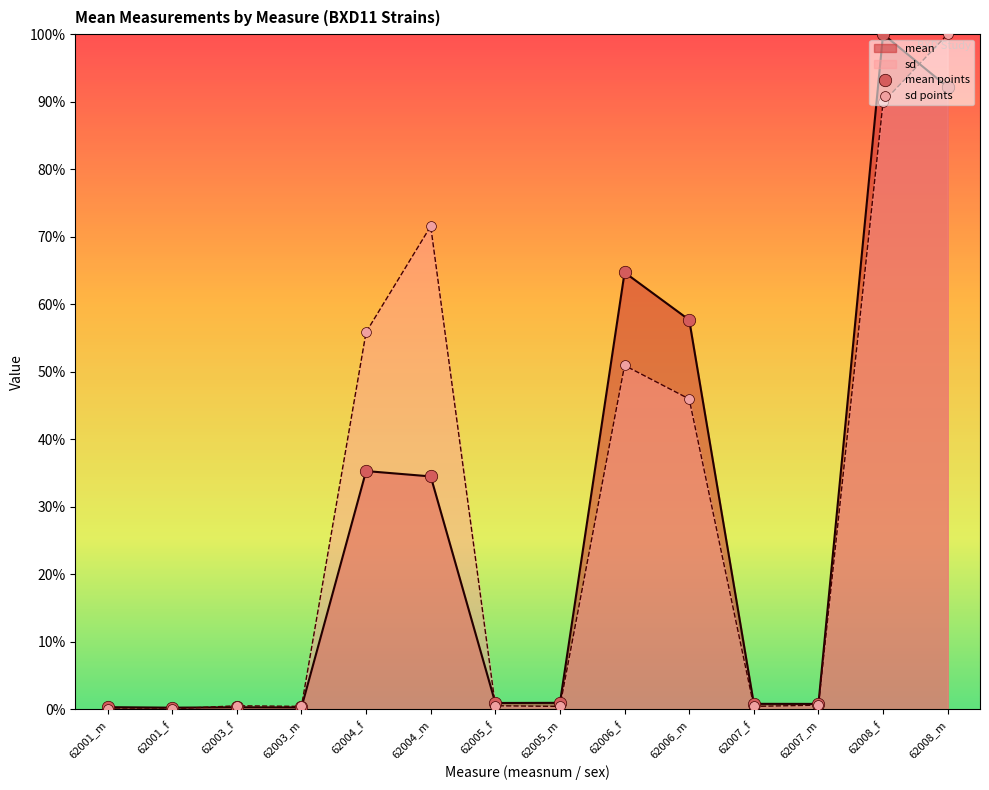

What is the total value across all series at 62003_f?

0.8